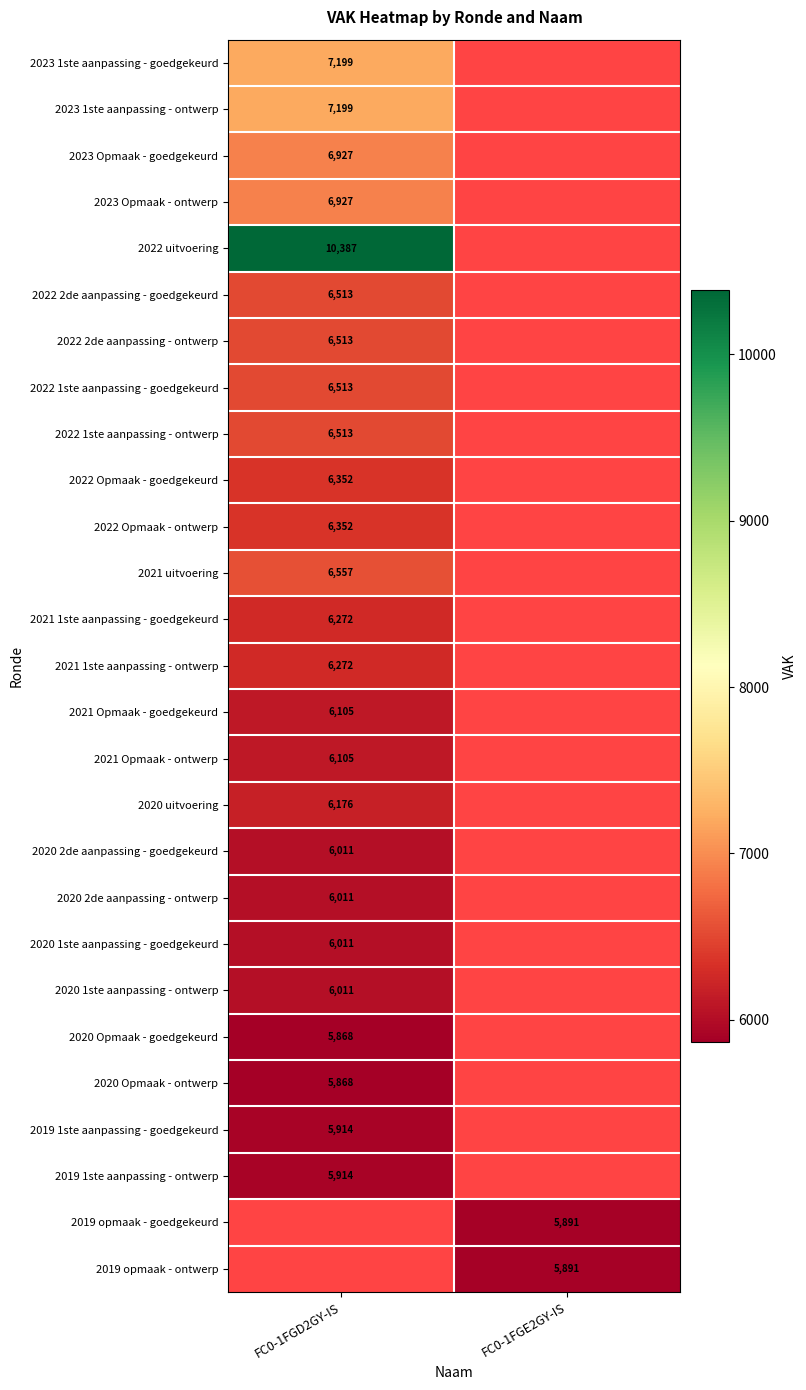

The 2020 2de aanpassing - ontwerp series shows 10750 at FC0-1FGD2GY-IS. True or false?

False